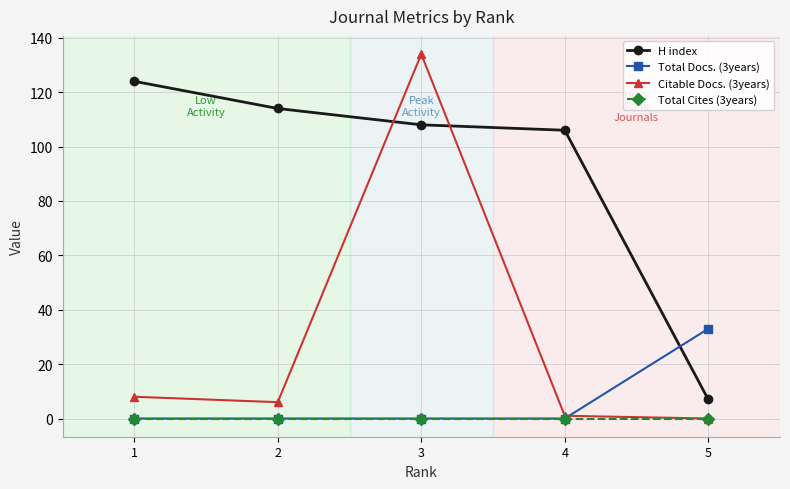

What is the total value across all series at 1?

132